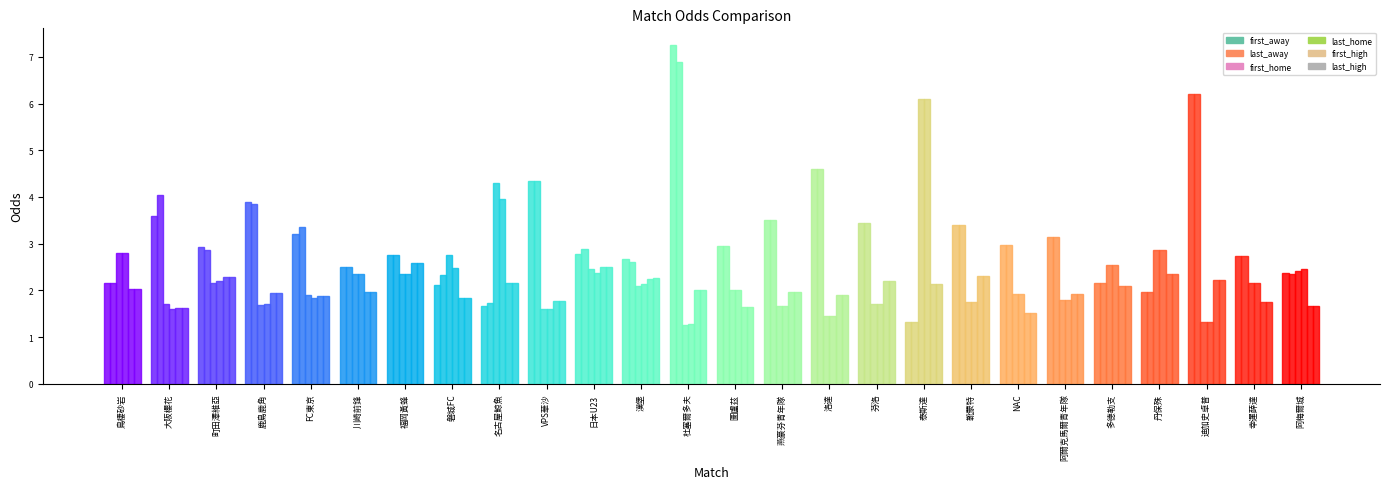

Which category has the lowest value across all series?

杜塞爾多夫